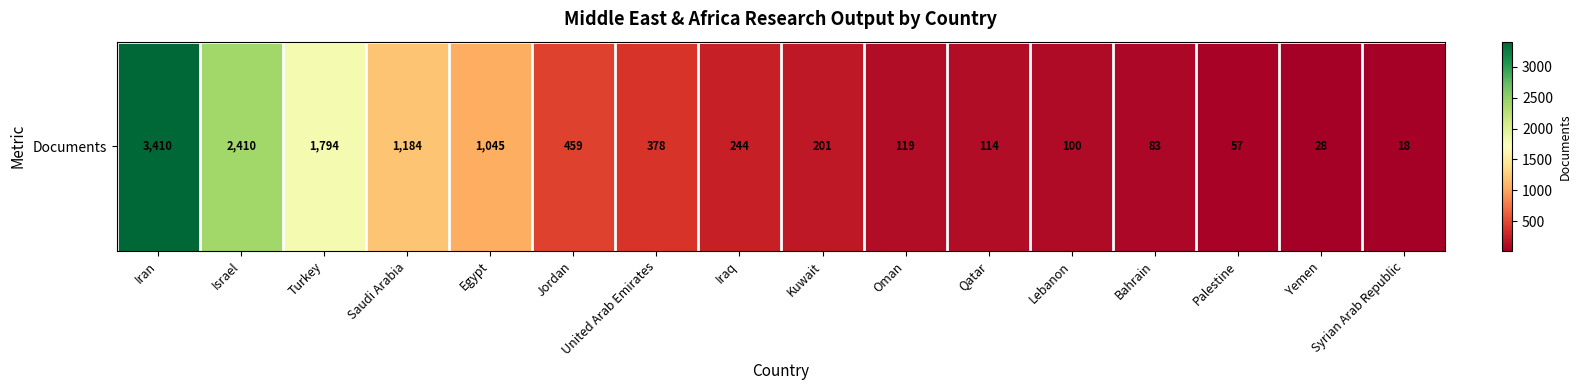

Is it true that the value at Jordan is 741?

False